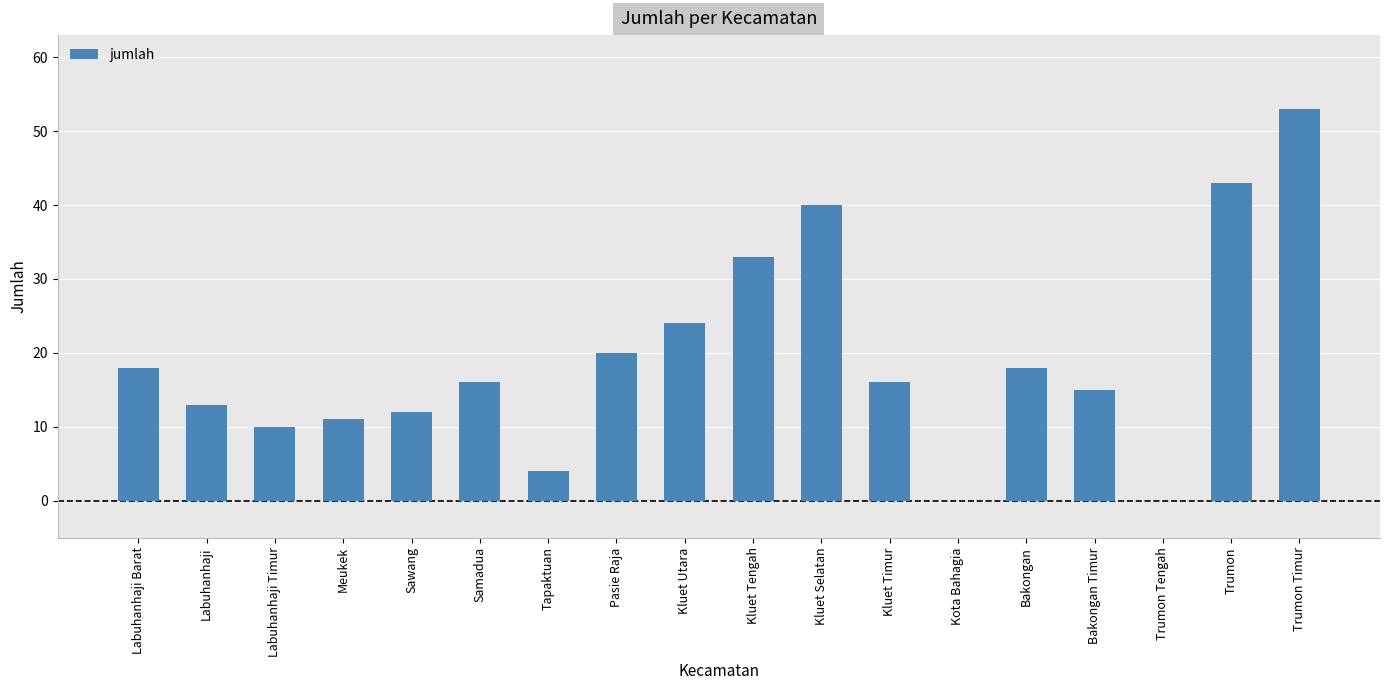

What is the maximum value shown in the chart?

53